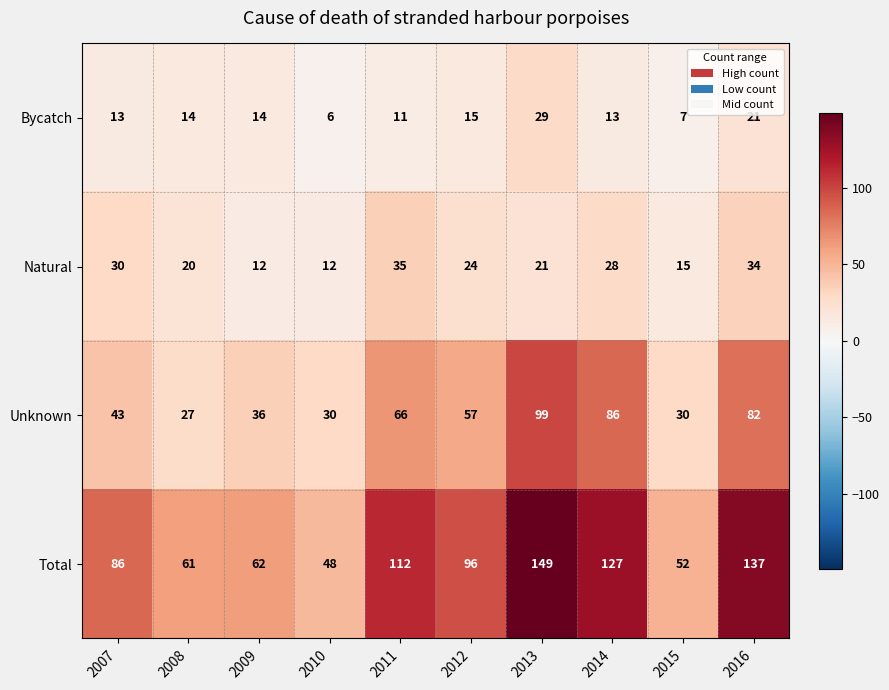

Rank the series by their maximum value, from lowest to highest.

Bycatch, Natural, Unknown, Total